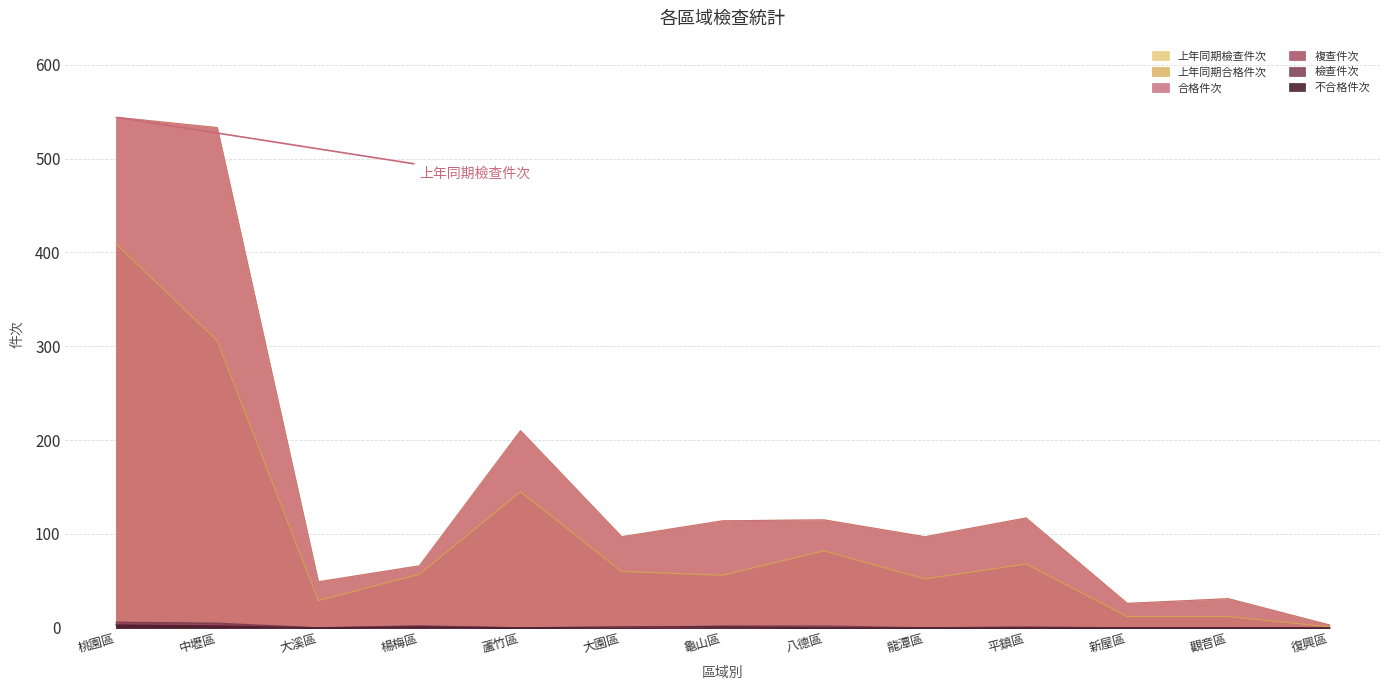

What is the greatest value displayed?

544